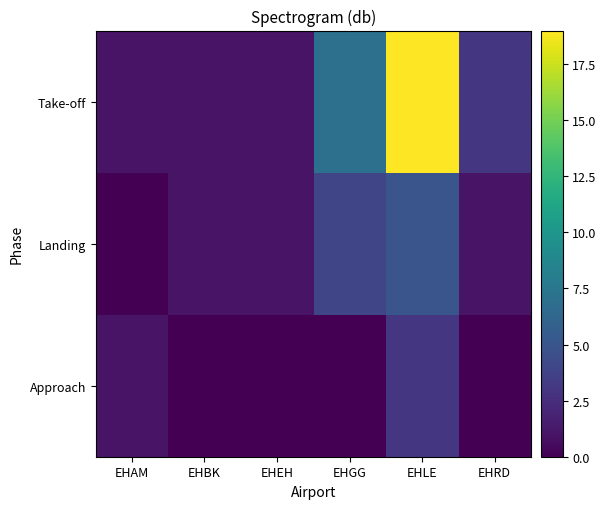

How many distinct data groups are displayed?

3